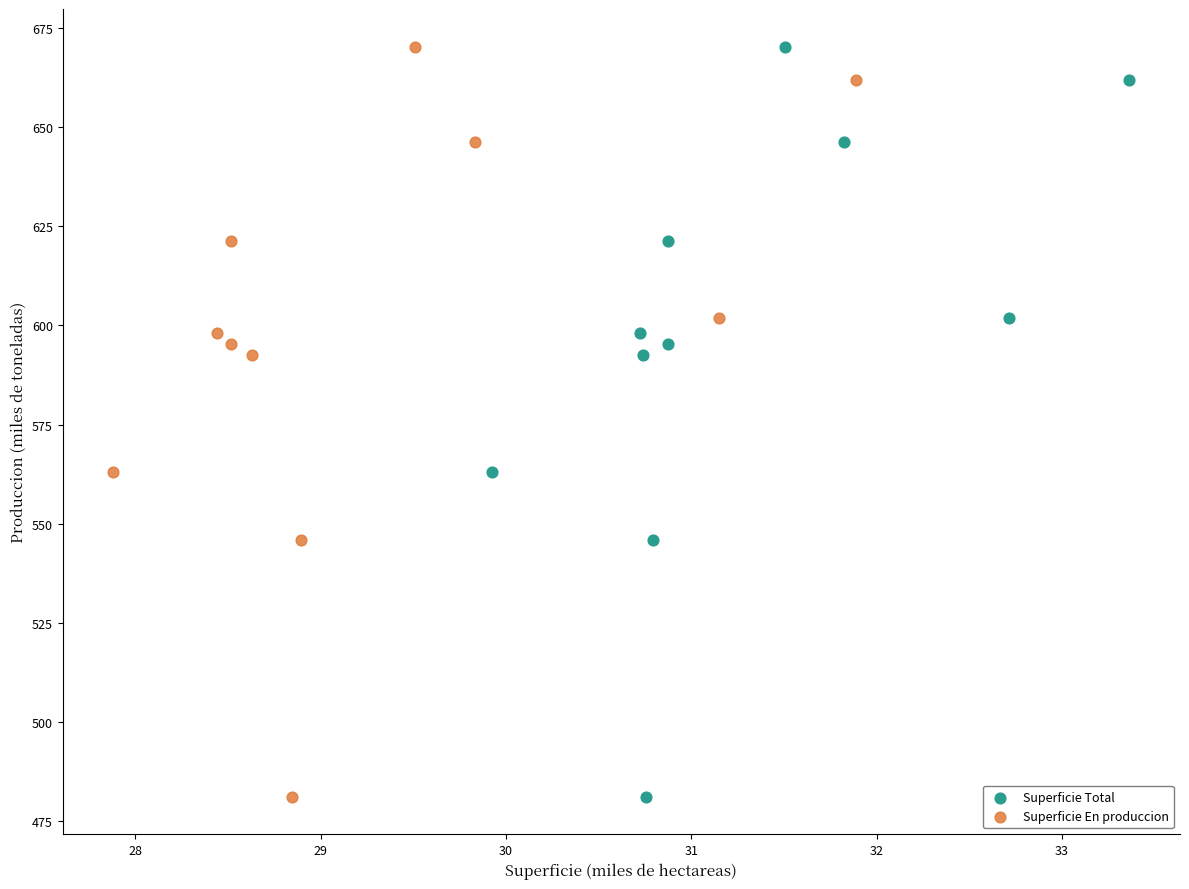

What are all the series names shown in the legend?

Superficie Total, Superficie En produccion